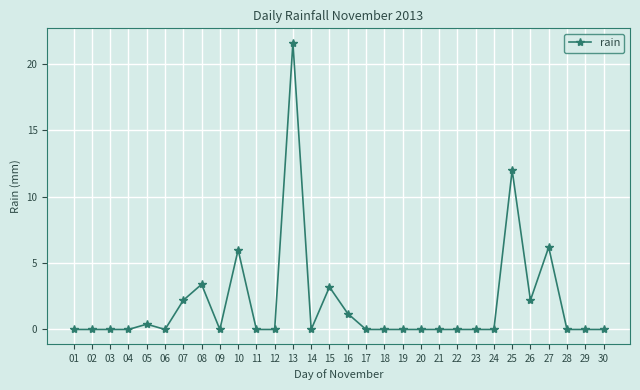

What is the maximum value shown in the chart?

21.6